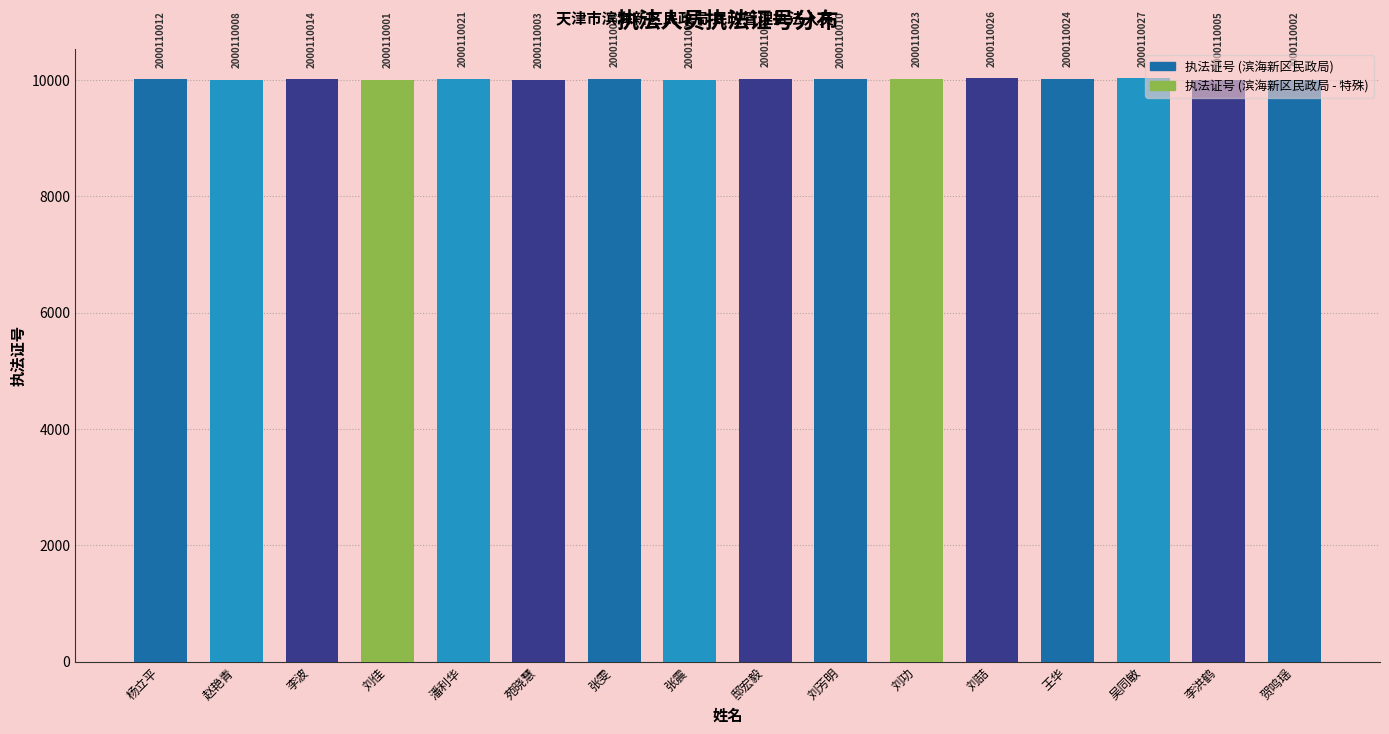

Reading right to left, extract all data points from this chart.

贺鸣瑶=10002	李洪鹤=10005	吴同敏=10027	王华=10024	刘喆=10026	刘功=10023	刘芳明=10010	邸宏毅=10017	张震=10004	张雯=10020	苑晓慧=10003	潘利华=10021	刘佳=10001	李波=10014	赵艳青=10008	杨立平=10012